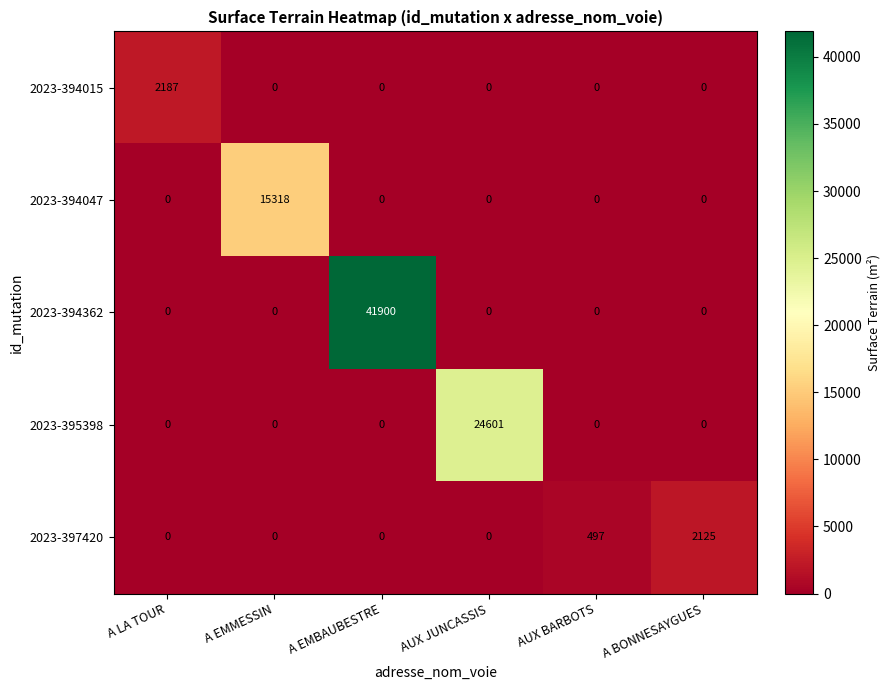

The 2023-395398 series shows 11246 at A LA TOUR. True or false?

False